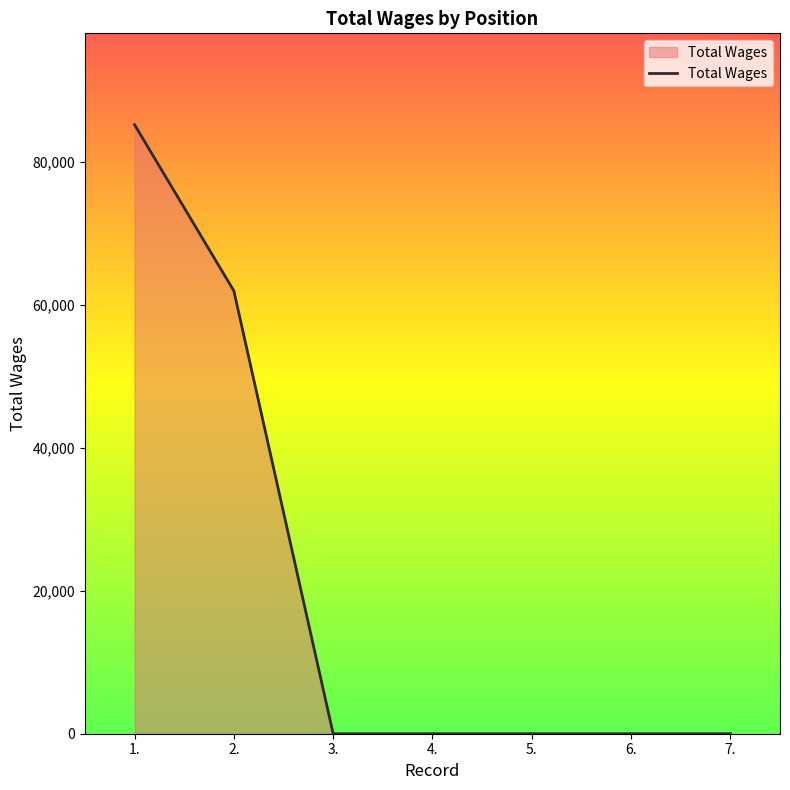

Reading right to left, list all the values displayed in this chart.

7.=0	6.=0	5.=0	4.=0	3.=0	2.=61950	1.=85194